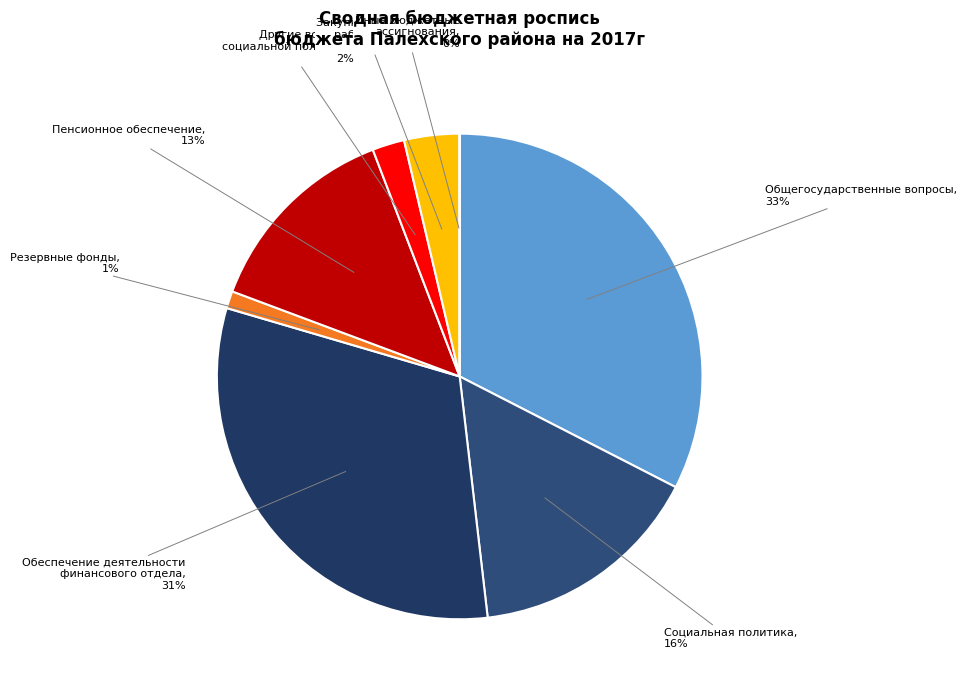

To the nearest percent, what is the difference between the largest and smallest slice percentages?

33%